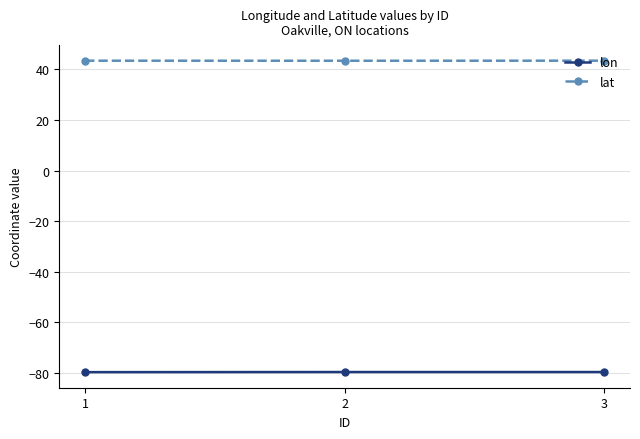

What is the difference between the highest and lowest values at 3?

123.2